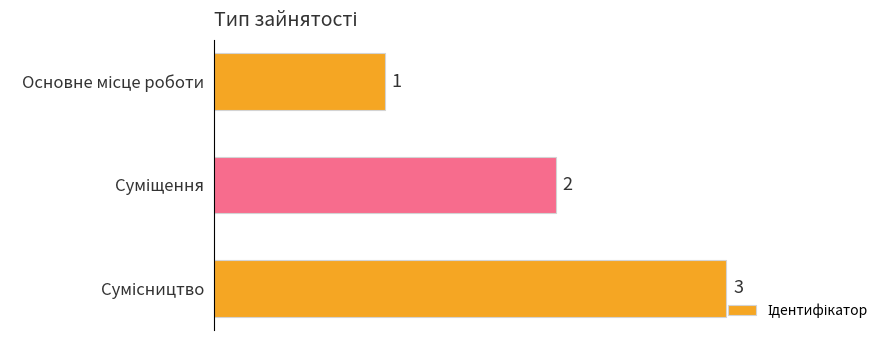

What is the maximum value shown in the chart?

3